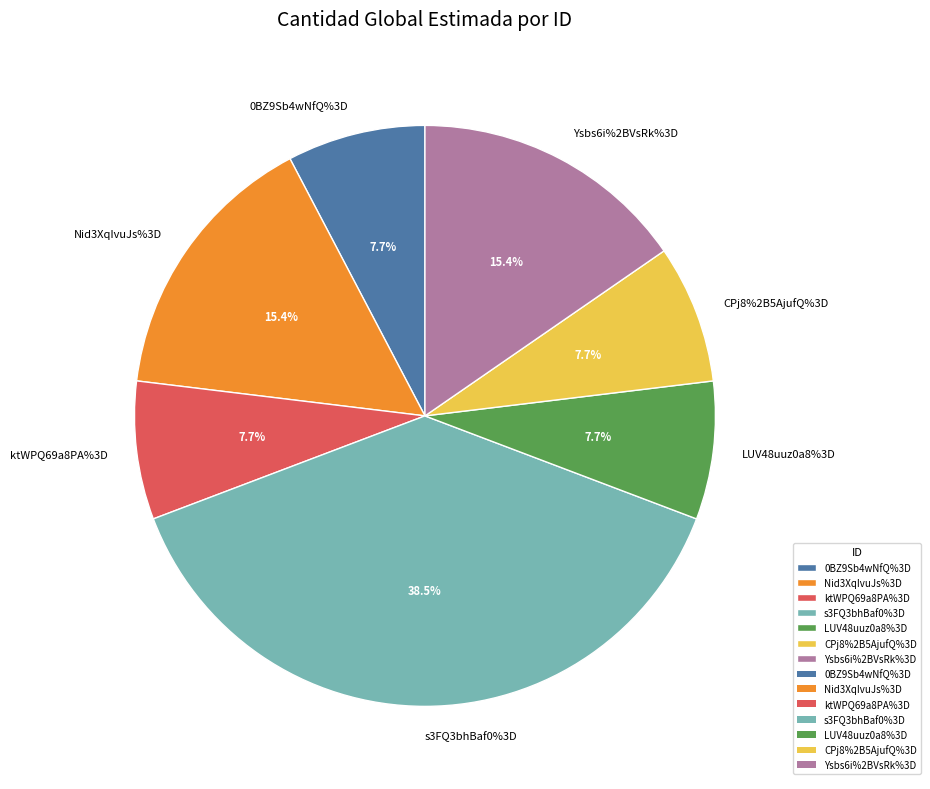

How many slices are in this pie chart?

7